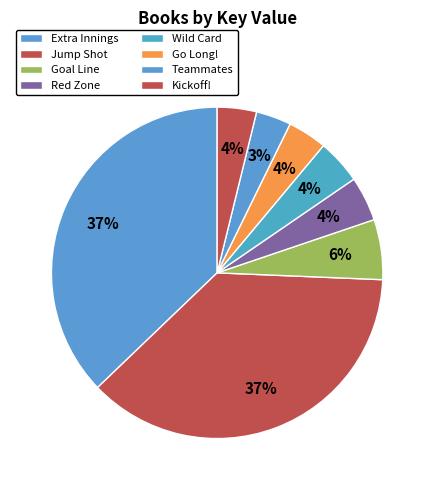

Between Teammates and Jump Shot, which is larger?

Jump Shot